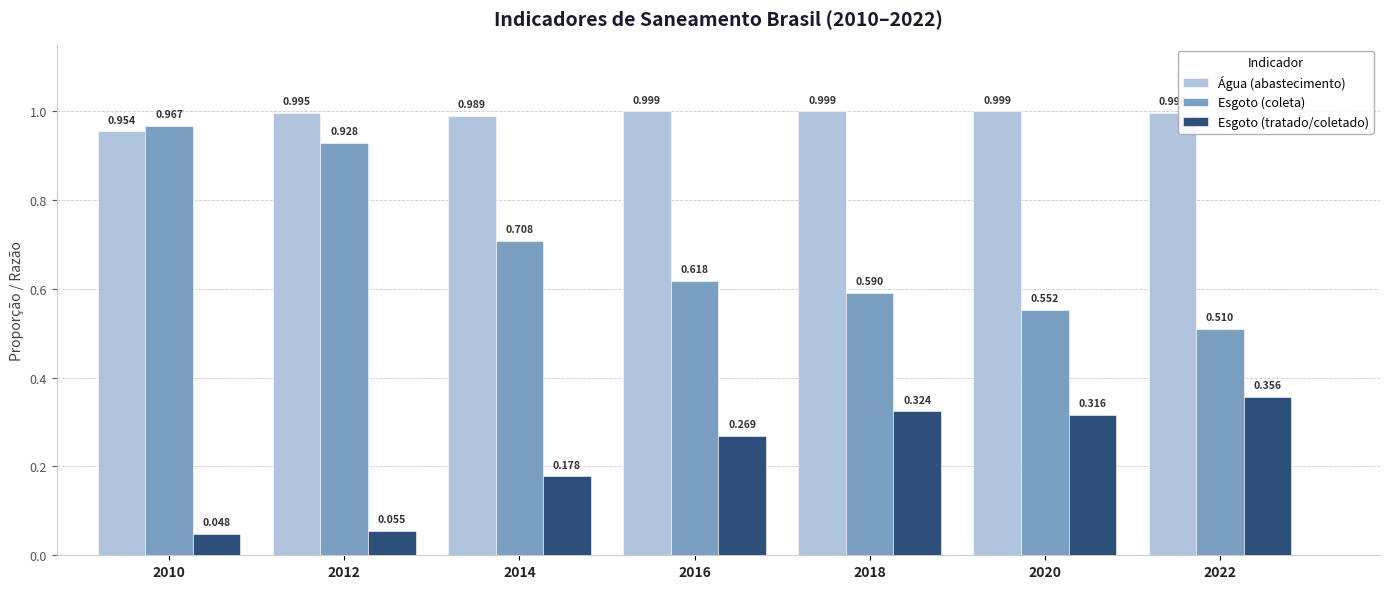

What is the total value across all series at 2022?

1.9